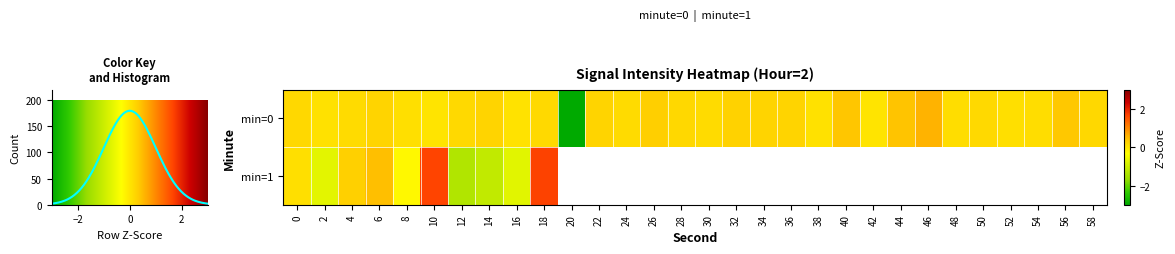

Count the number of data series in this chart.

2